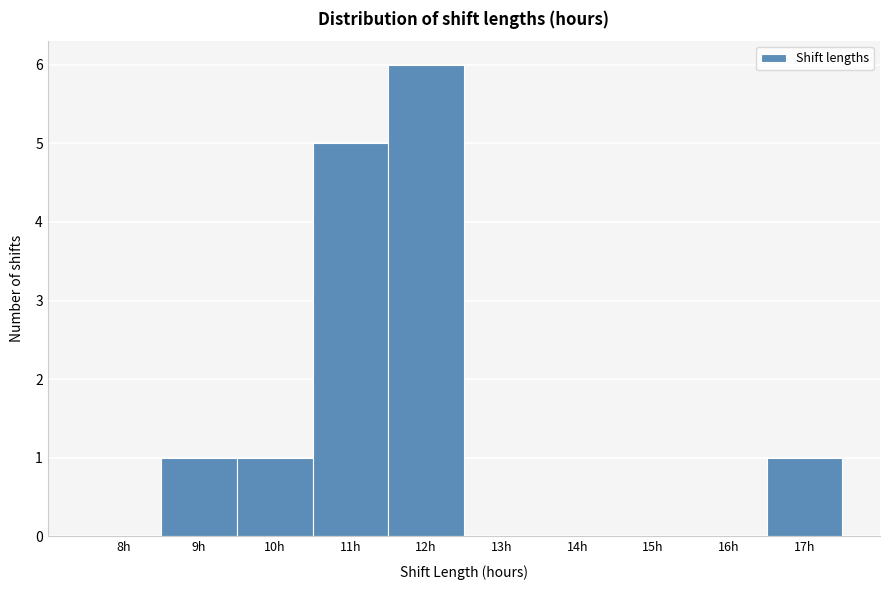

Reading right to left, extract all data points from this chart.

17h=1	16h=0	15h=0	14h=0	13h=0	12h=6	11h=5	10h=1	9h=1	8h=0